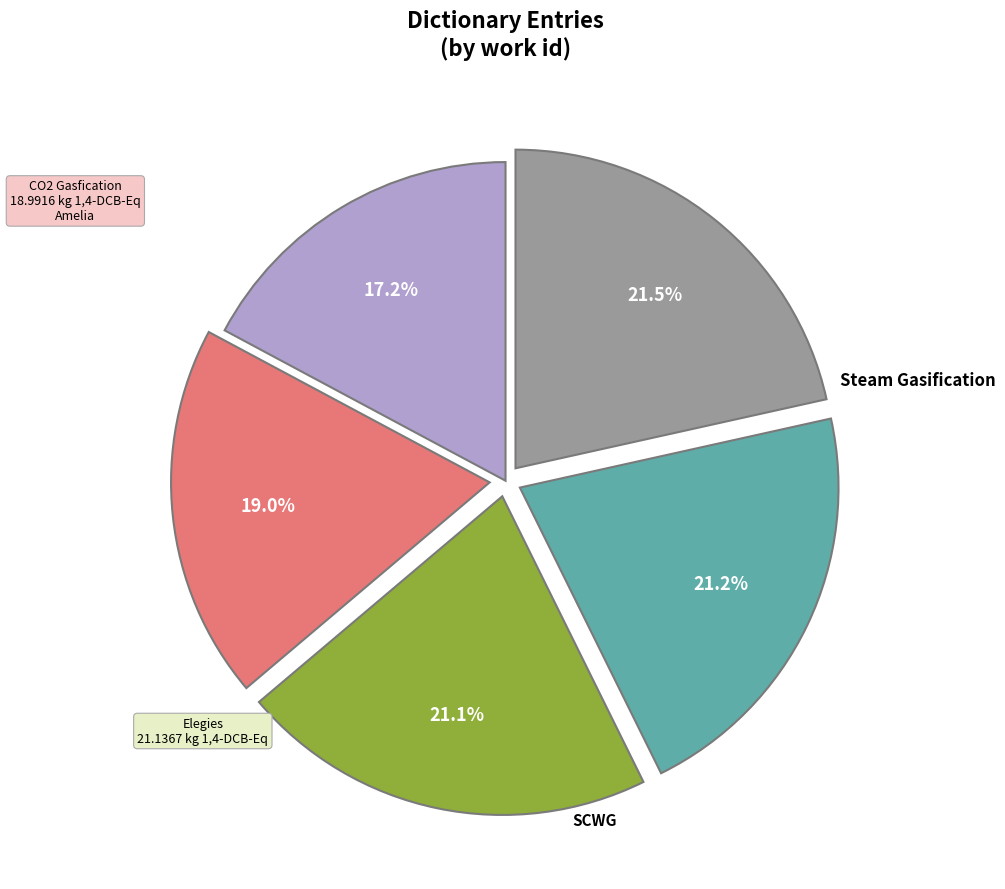

Is there any slice that represents more than half of the pie?

No